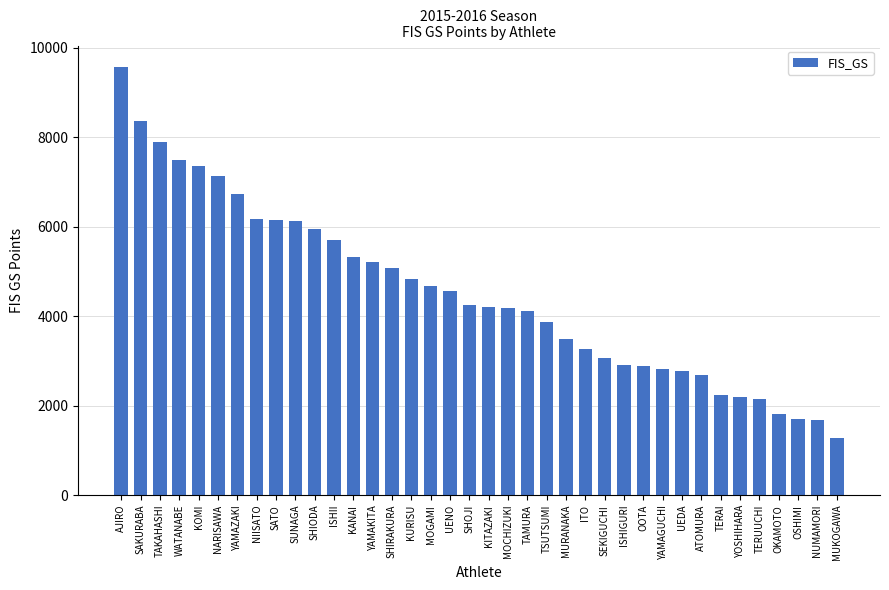

What position from the left is UEDA?

30